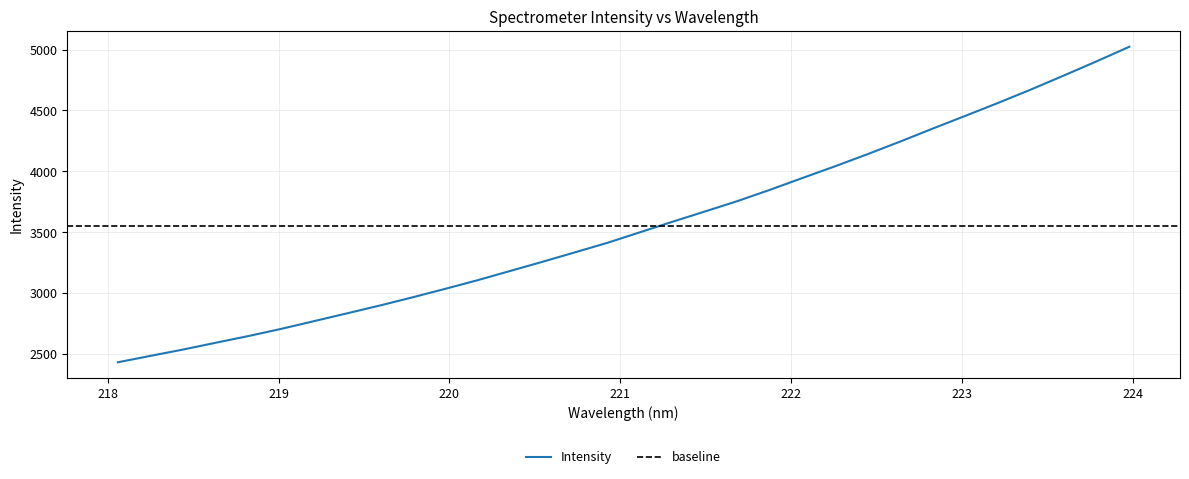

What is the label of the 28th point from the right?

218.8244